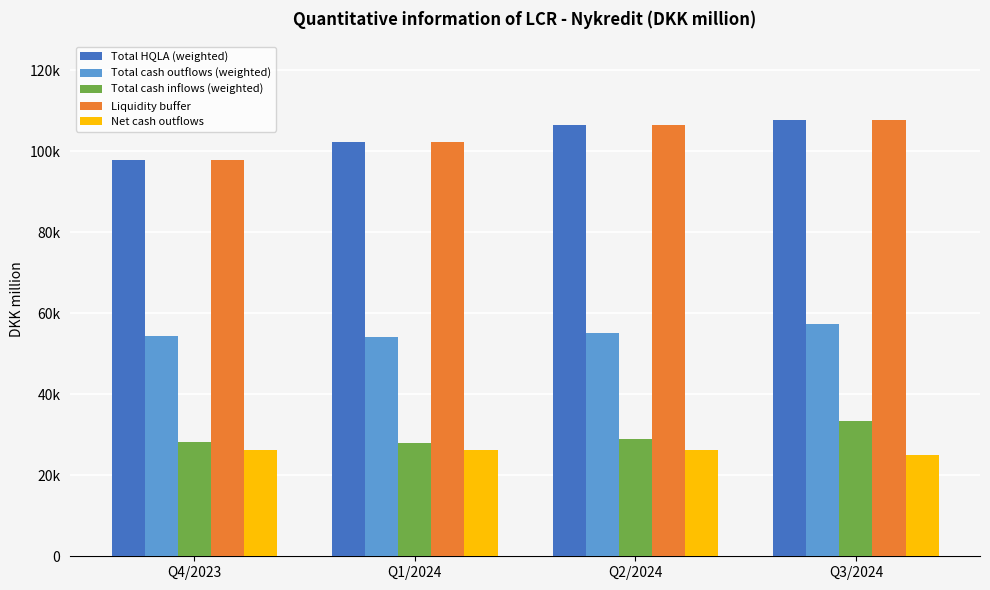

Reading left to right, extract all data points from this chart.

Total HQLA (weighted): Q4/2023=97780.0	Q1/2024=102355.6	Q2/2024=106493.8	Q3/2024=107730.0
Total cash outflows (weighted): Q4/2023=54253.2	Q1/2024=54148.7	Q2/2024=55083.7	Q3/2024=57296.3
Total cash inflows (weighted): Q4/2023=28102.0	Q1/2024=27927.4	Q2/2024=28930.8	Q3/2024=33378.2
Liquidity buffer: Q4/2023=97780.0	Q1/2024=102355.6	Q2/2024=106493.8	Q3/2024=107730.0
Net cash outflows: Q4/2023=26151.2	Q1/2024=26221.3	Q2/2024=26152.9	Q3/2024=25035.1